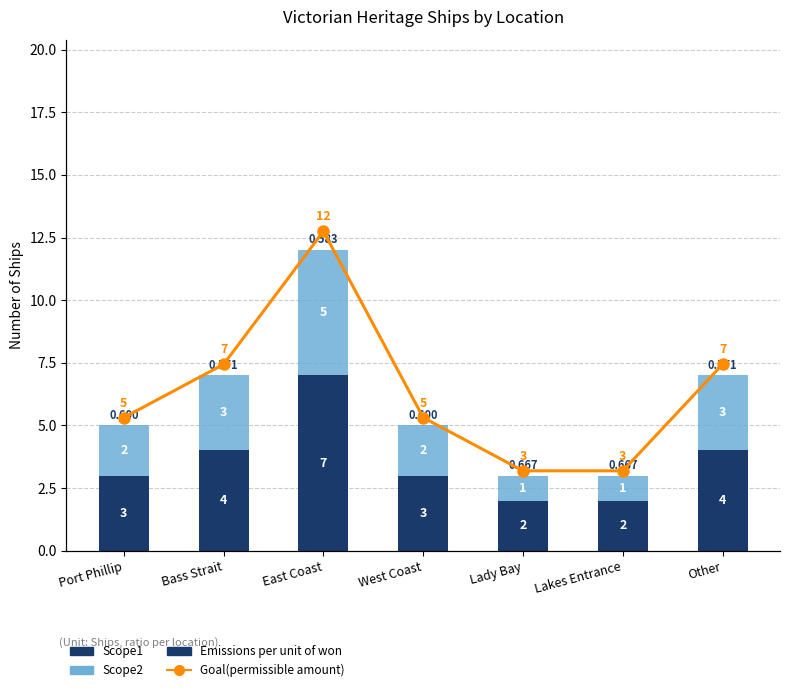

Reading left to right, what are all the values shown in this chart?

Scope1: Port Phillip=3	Bass Strait=4	East Coast=7	West Coast=3	Lady Bay=2	Lakes Entrance=2	Other=4
Scope2: Port Phillip=2	Bass Strait=3	East Coast=5	West Coast=2	Lady Bay=1	Lakes Entrance=1	Other=3
Goal(permissible amount): Port Phillip=5	Bass Strait=7	East Coast=12	West Coast=5	Lady Bay=3	Lakes Entrance=3	Other=7